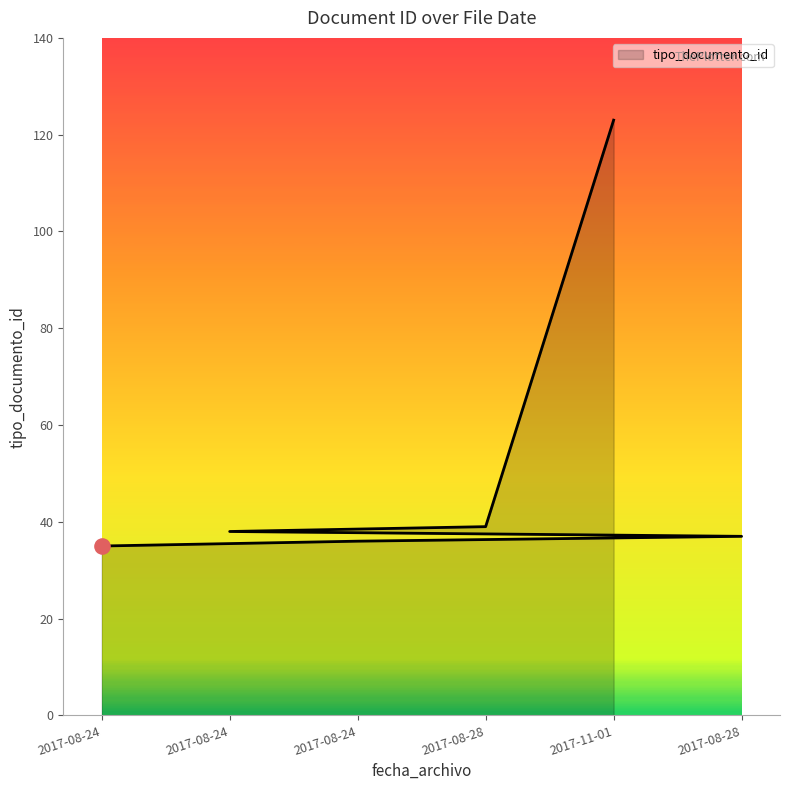

What is the ratio of the value at 2017-11-01 to the value at 2017-08-28?

3.2